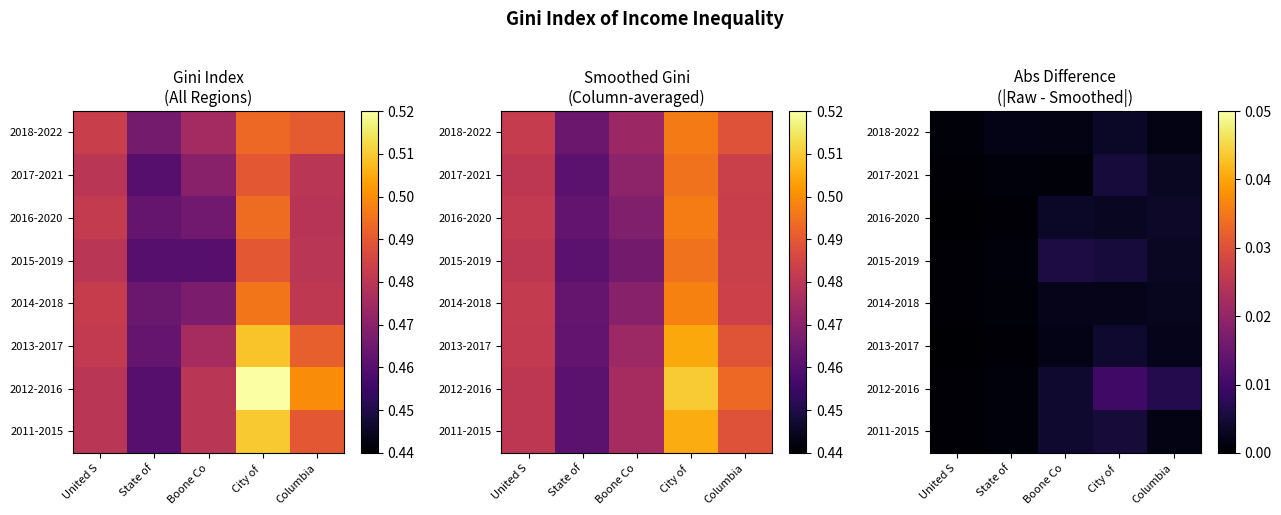

How many series are shown in this chart?

8